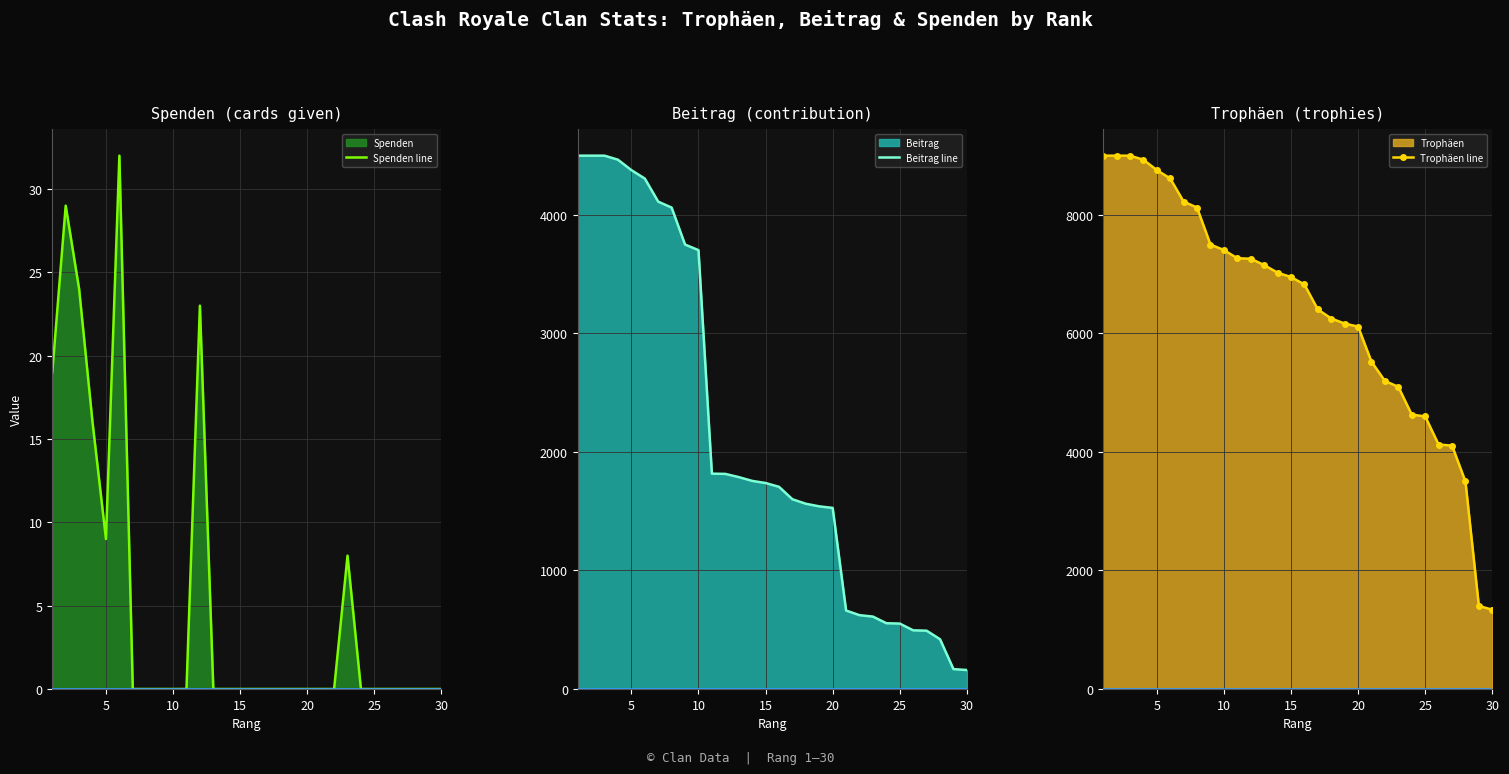

What is the highest value of the Beitrag line series?

4500